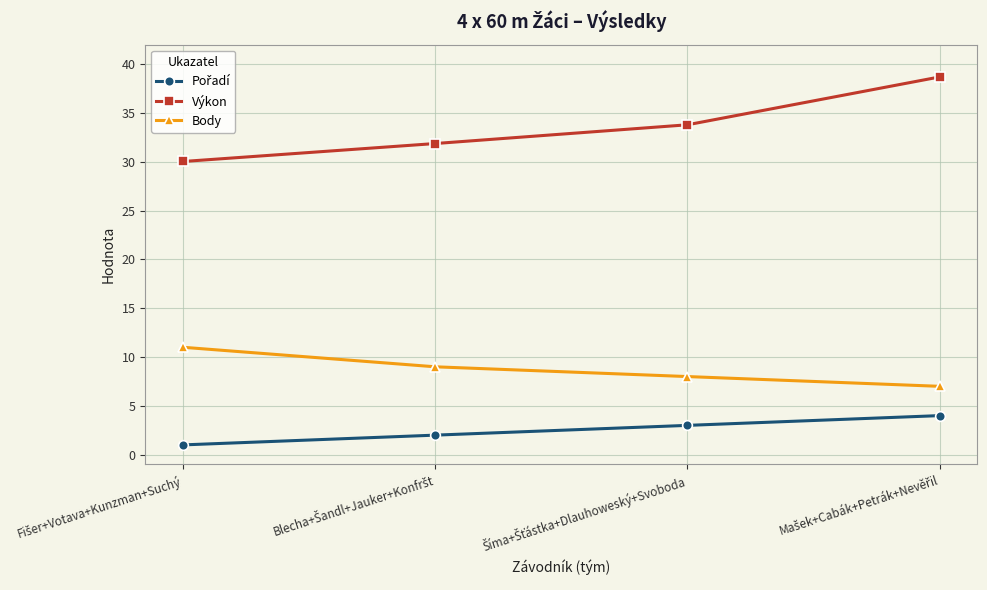

At how many categories does at least one series exceed 4?

4